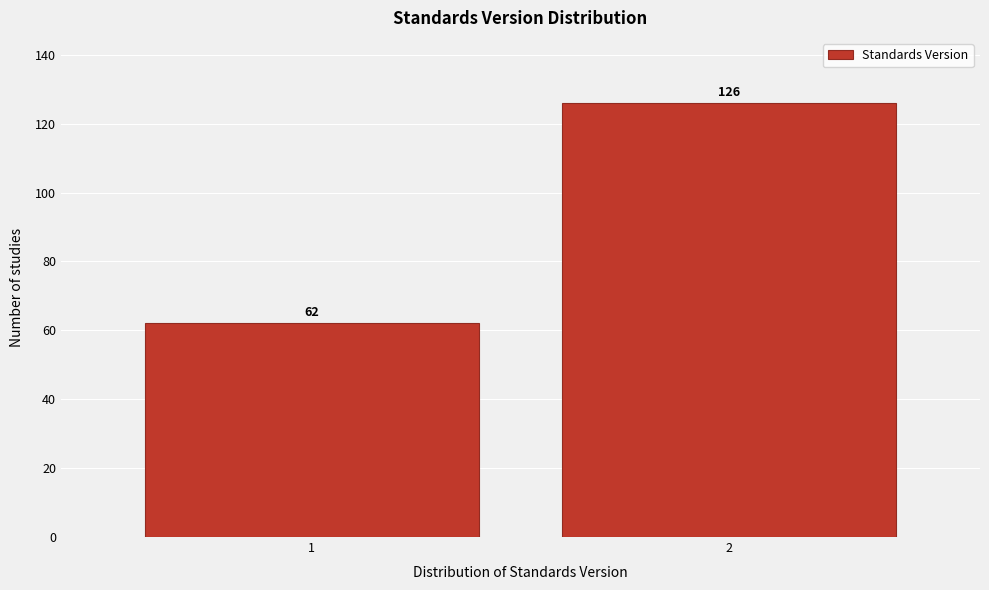

Reading left to right, extract all data points from this chart.

62	126